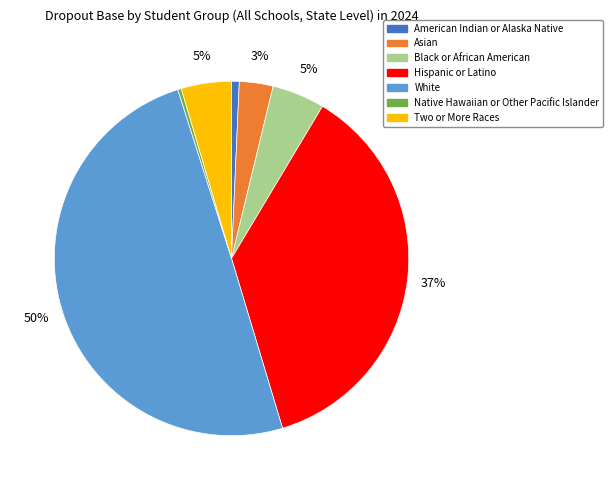

Is the sum of Native Hawaiian or Other Pacific Islander and Two or More Races greater than half?

No